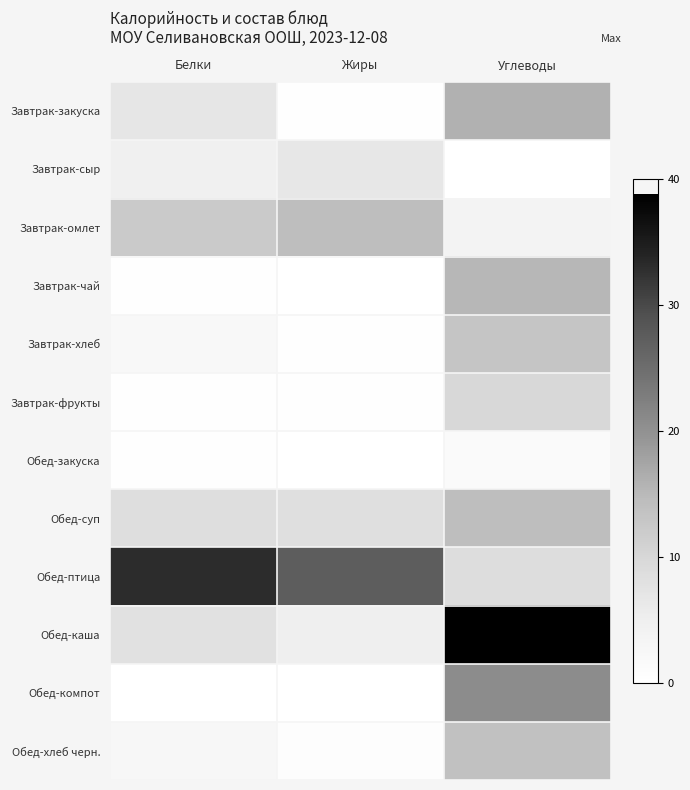

Reading left to right, extract all data points from this chart.

Завтрак-закуска: Белки=6.9	Жиры=0.4	Углеводы=16.0
Завтрак-сыр: Белки=4.6	Жиры=6.8	Углеводы=0.0
Завтрак-омлет: Белки=12.2	Жиры=14.2	Углеводы=3.8
Завтрак-чай: Белки=0.3	Жиры=0.1	Углеводы=15.2
Завтрак-хлеб: Белки=2.0	Жиры=0.2	Углеводы=13.1
Завтрак-фрукты: Белки=0.4	Жиры=0.4	Углеводы=9.8
Обед-закуска: Белки=0.4	Жиры=0.1	Углеводы=1.4
Обед-суп: Белки=8.6	Жиры=8.4	Углеводы=14.3
Обед-птица: Белки=33.1	Жиры=27.3	Углеводы=8.8
Обед-каша: Белки=7.9	Жиры=5.0	Углеводы=38.8
Обед-компот: Белки=0.1	Жиры=0.0	Углеводы=20.7
Обед-хлеб черн.: Белки=2.6	Жиры=0.5	Углеводы=13.7